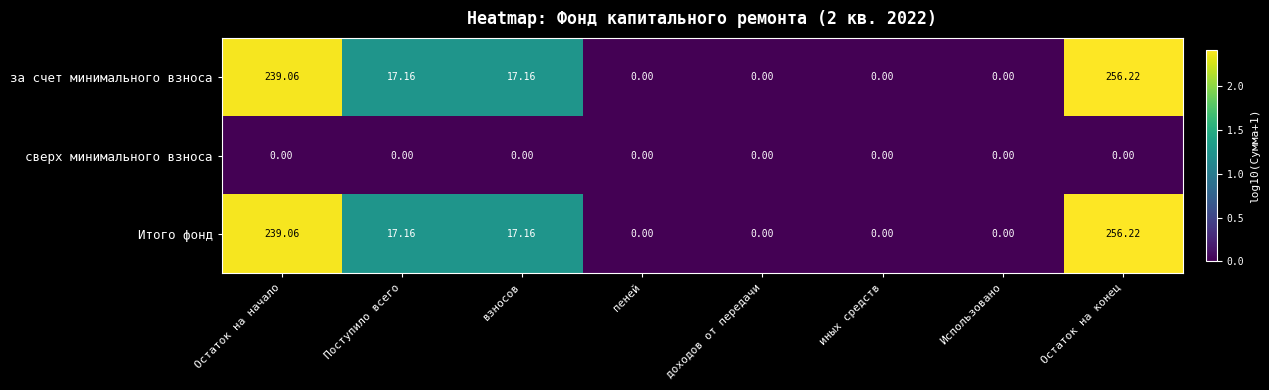

Where does the Итого фонд series first go above 17?

Остаток на начало